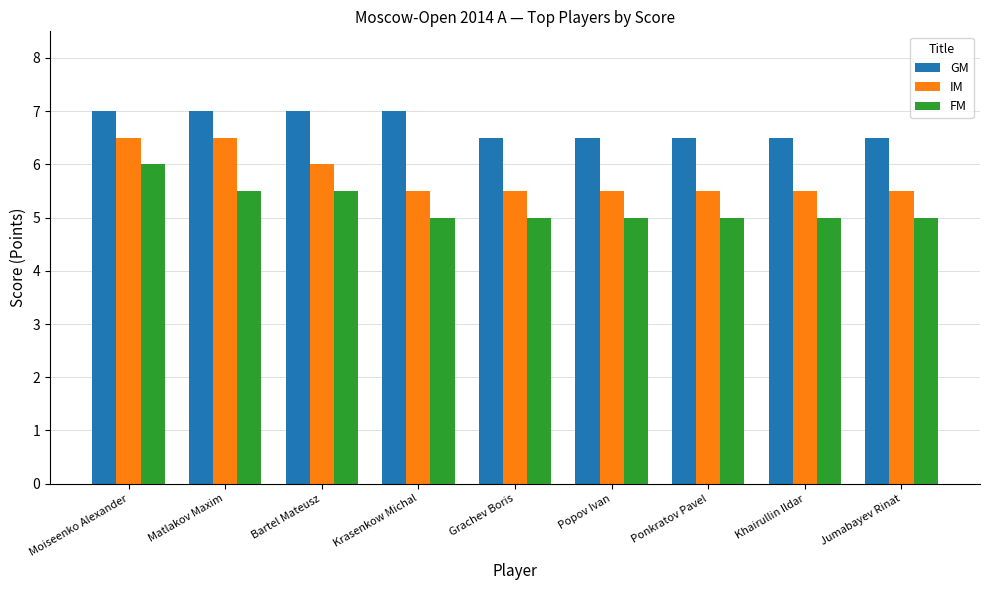

Count the number of data series in this chart.

3